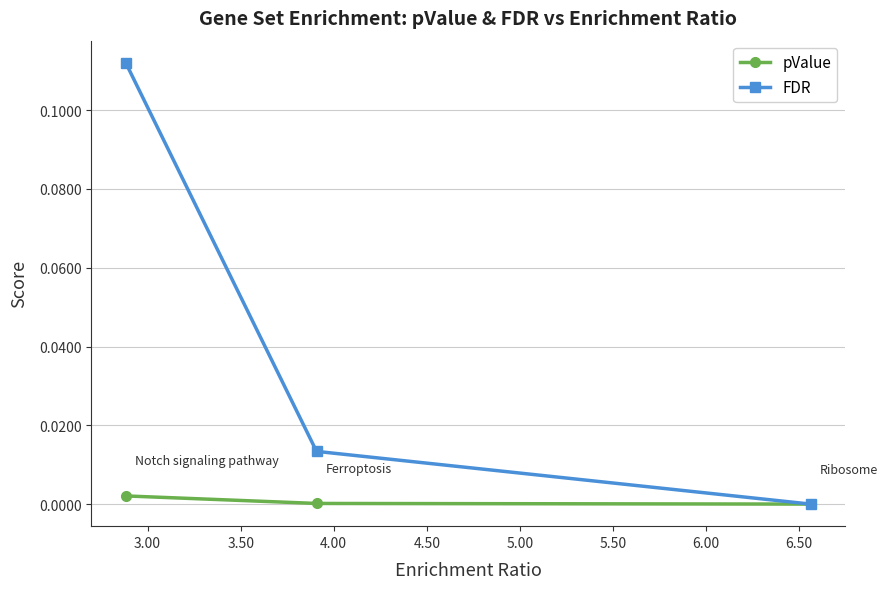

Which series has the largest range (max minus min)?

FDR